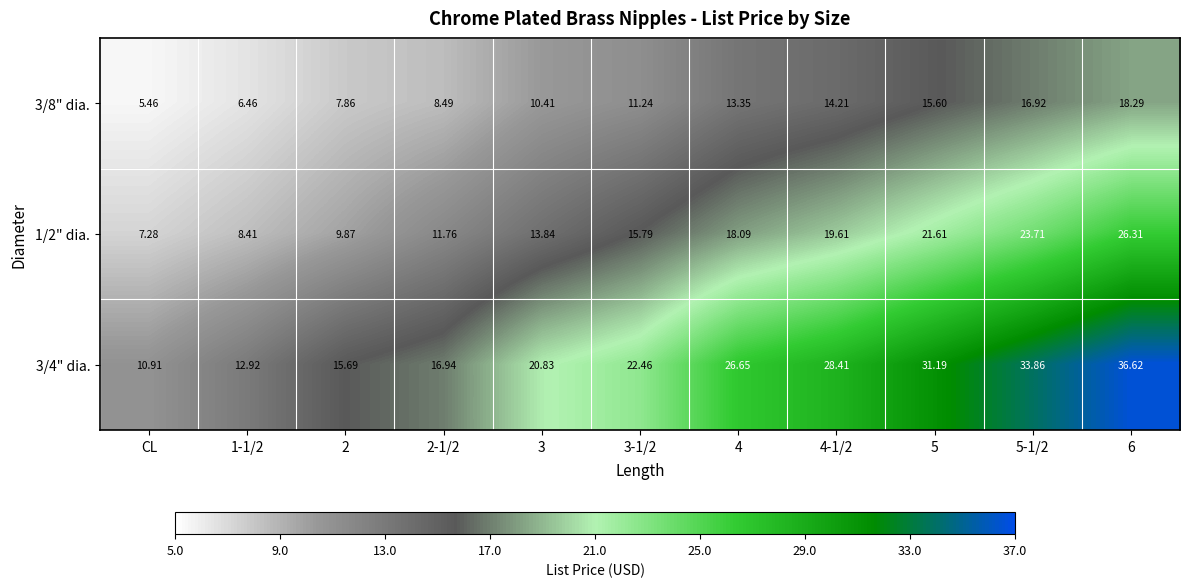

Which series has the largest range (max minus min)?

3/4" dia.